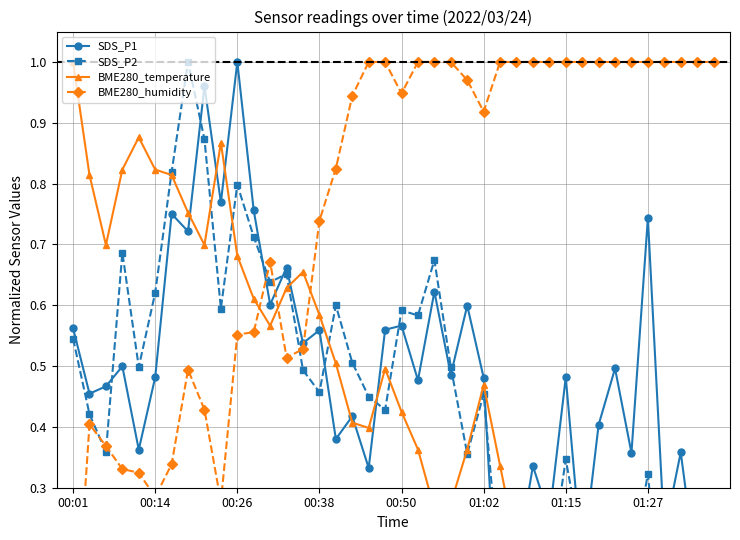

What is the sum of all BME280_humidity values?

30.4